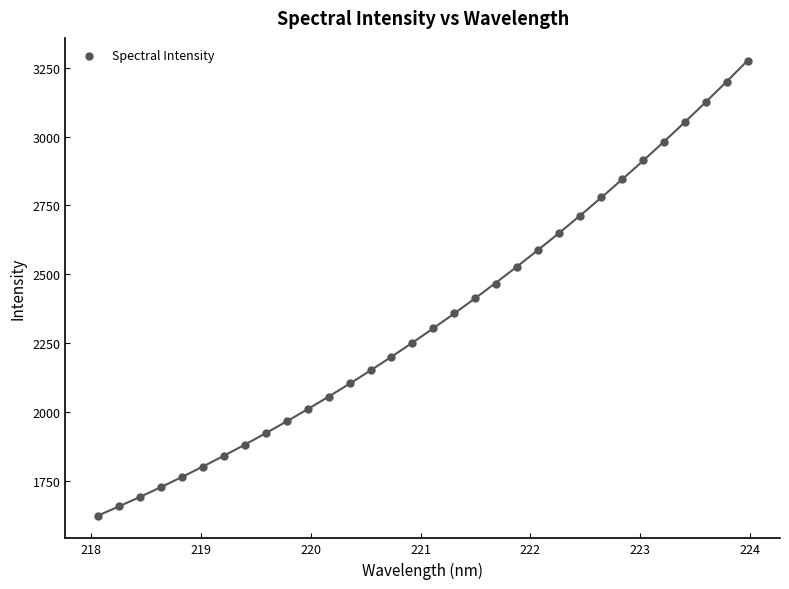

What is the range of Y values (max minus min)?

1648.3